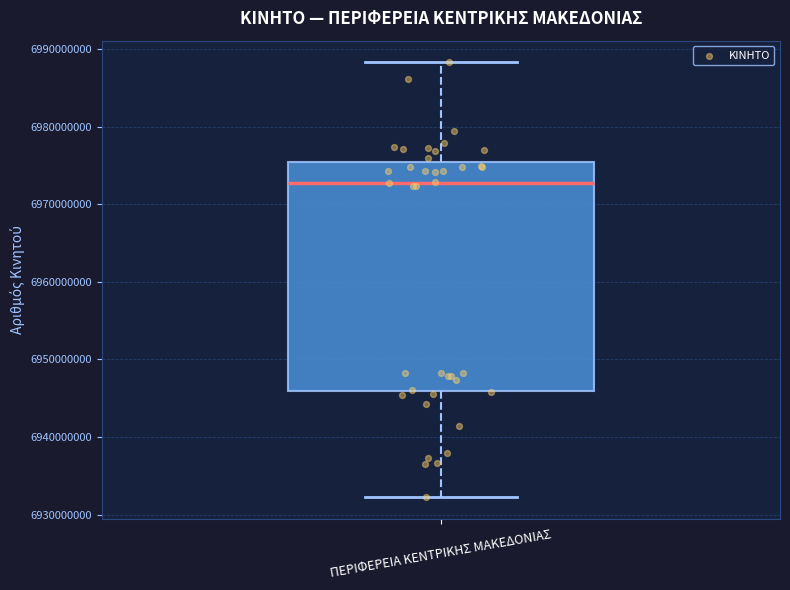

Read this box plot against the y-axis: the position of the median line, the range covered by the box, and the ends of both whiskers. The values are not printed on the chart, so give them approximately, as read against the axis.

median 6973000000, box 6946000000 to 6975000000, whiskers 6932000000 to 6988000000